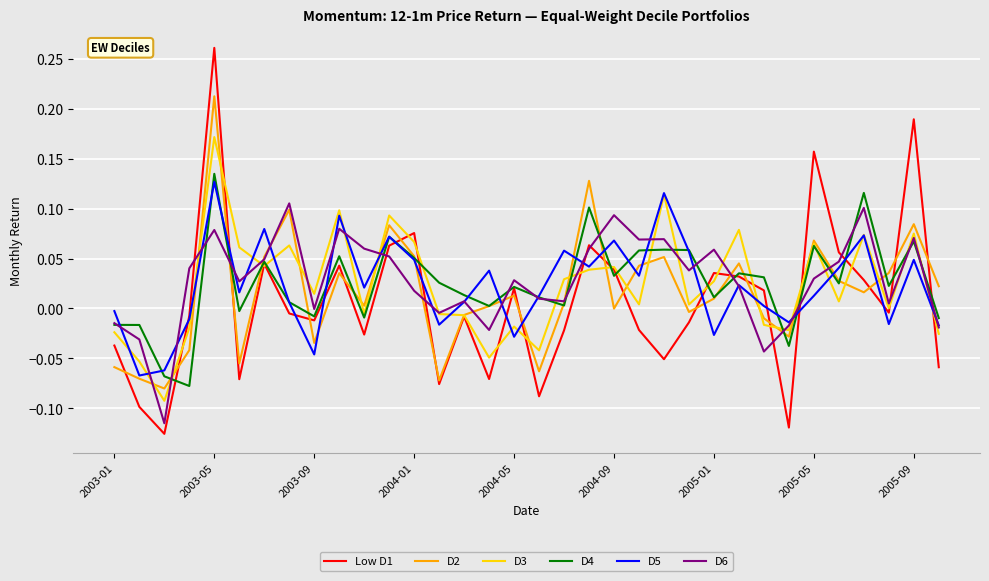

Reading left to right, extract all data points from this chart.

Low D1: -0.0	-0.1	-0.1	-0.0	0.3	-0.1	0.0	-0.0	-0.0	0.0	-0.0	0.1	0.1	-0.1	-0.0	-0.1	0.0	-0.1	-0.0	0.1	0.0	-0.0	-0.1	-0.0	0.0	0.0	0.0	-0.1	0.2	0.1	0.0	-0.0	0.2	-0.1
D2: -0.1	-0.1	-0.1	-0.0	0.2	-0.1	0.1	0.1	-0.0	0.0	0.0	0.1	0.1	-0.1	-0.0	0.0	0.0	-0.1	0.0	0.1	-0.0	0.0	0.1	-0.0	0.0	0.0	-0.0	-0.0	0.1	0.0	0.0	0.0	0.1	0.0
D3: -0.0	-0.1	-0.1	-0.0	0.2	0.1	0.0	0.1	0.0	0.1	-0.0	0.1	0.1	-0.0	-0.0	-0.0	-0.0	-0.0	0.0	0.0	0.0	0.0	0.1	0.0	0.0	0.1	-0.0	-0.0	0.1	0.0	0.1	0.0	0.1	-0.0
D4: -0.0	-0.0	-0.1	-0.1	0.1	-0.0	0.0	0.0	-0.0	0.1	-0.0	0.1	0.1	0.0	0.0	0.0	0.0	0.0	0.0	0.1	0.0	0.1	0.1	0.1	0.0	0.0	0.0	-0.0	0.1	0.0	0.1	0.0	0.1	-0.0
D5: -0.0	-0.1	-0.1	-0.0	0.1	0.0	0.1	0.0	-0.0	0.1	0.0	0.1	0.0	-0.0	0.0	0.0	-0.0	0.0	0.1	0.0	0.1	0.0	0.1	0.1	-0.0	0.0	0.0	-0.0	0.0	0.0	0.1	-0.0	0.0	-0.0
D6: -0.0	-0.0	-0.1	0.0	0.1	0.0	0.0	0.1	-0.0	0.1	0.1	0.1	0.0	-0.0	0.0	-0.0	0.0	0.0	0.0	0.1	0.1	0.1	0.1	0.0	0.1	0.0	-0.0	-0.0	0.0	0.0	0.1	0.0	0.1	-0.0